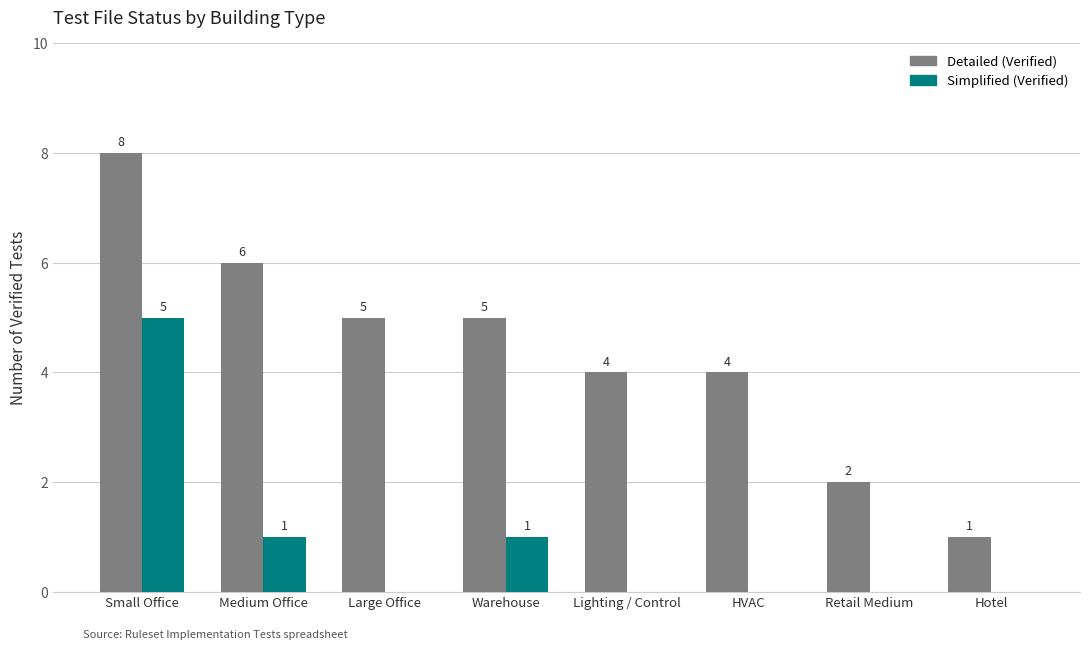

Reading left to right, list all the values displayed in this chart.

Detailed (Verified): 8	6	5	5	4	4	2	1
Simplified (Verified): 5	1	0	1	0	0	0	0